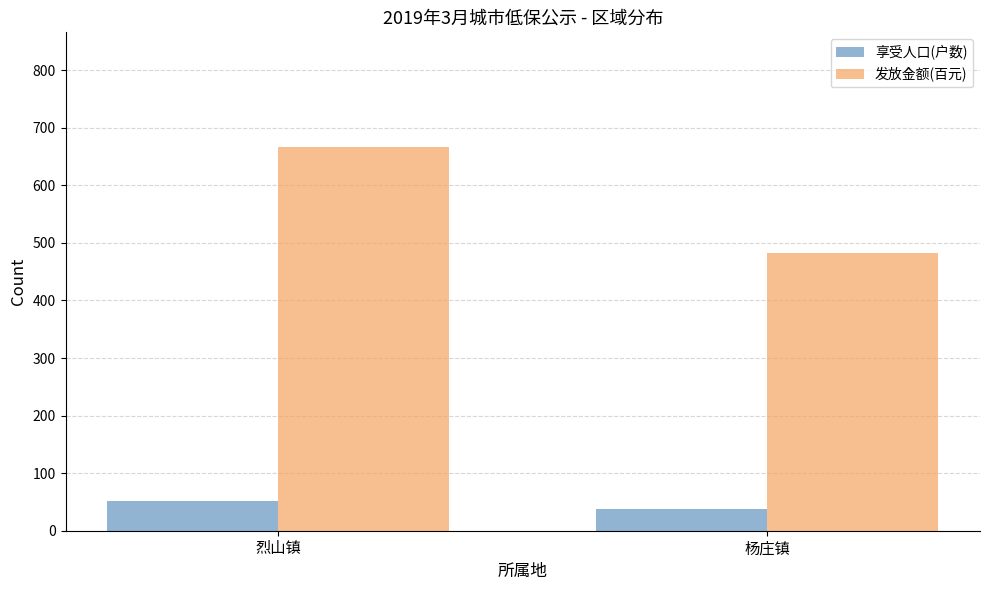

At which label does 发放金额(百元) reach its peak?

烈山镇